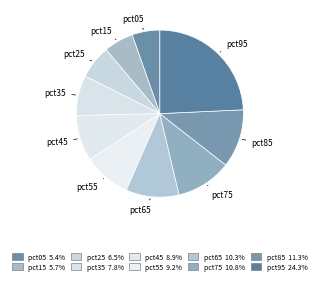

How many segments does this pie chart have?

10